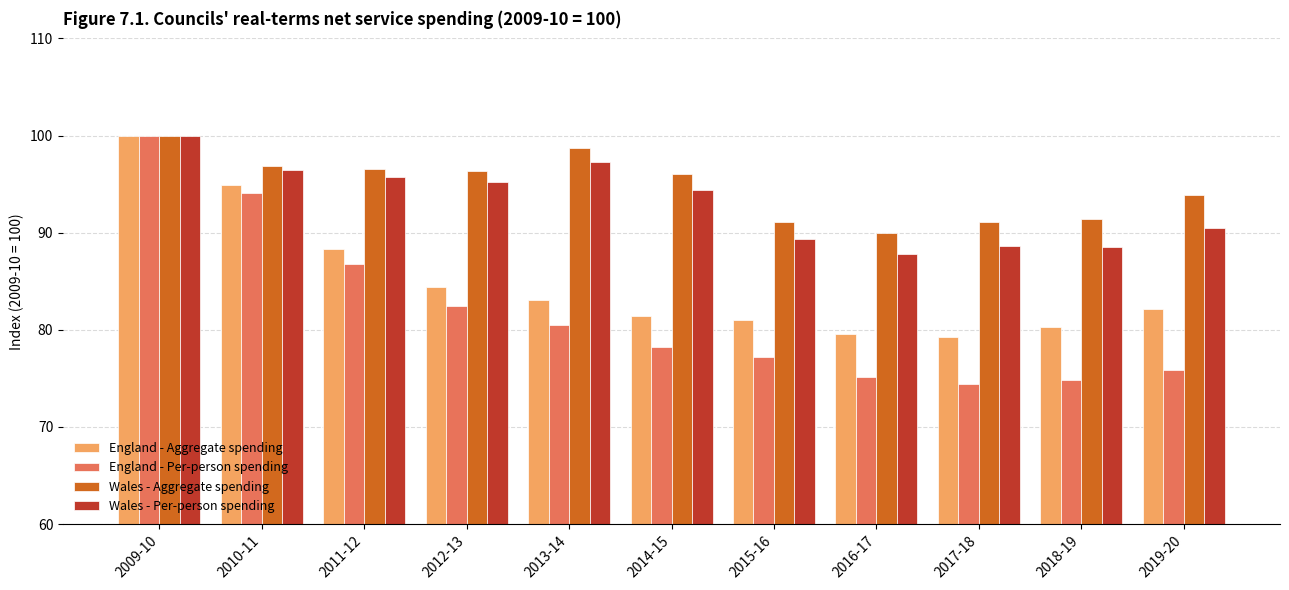

What is the difference between the highest and lowest values at 2015-16?

13.9